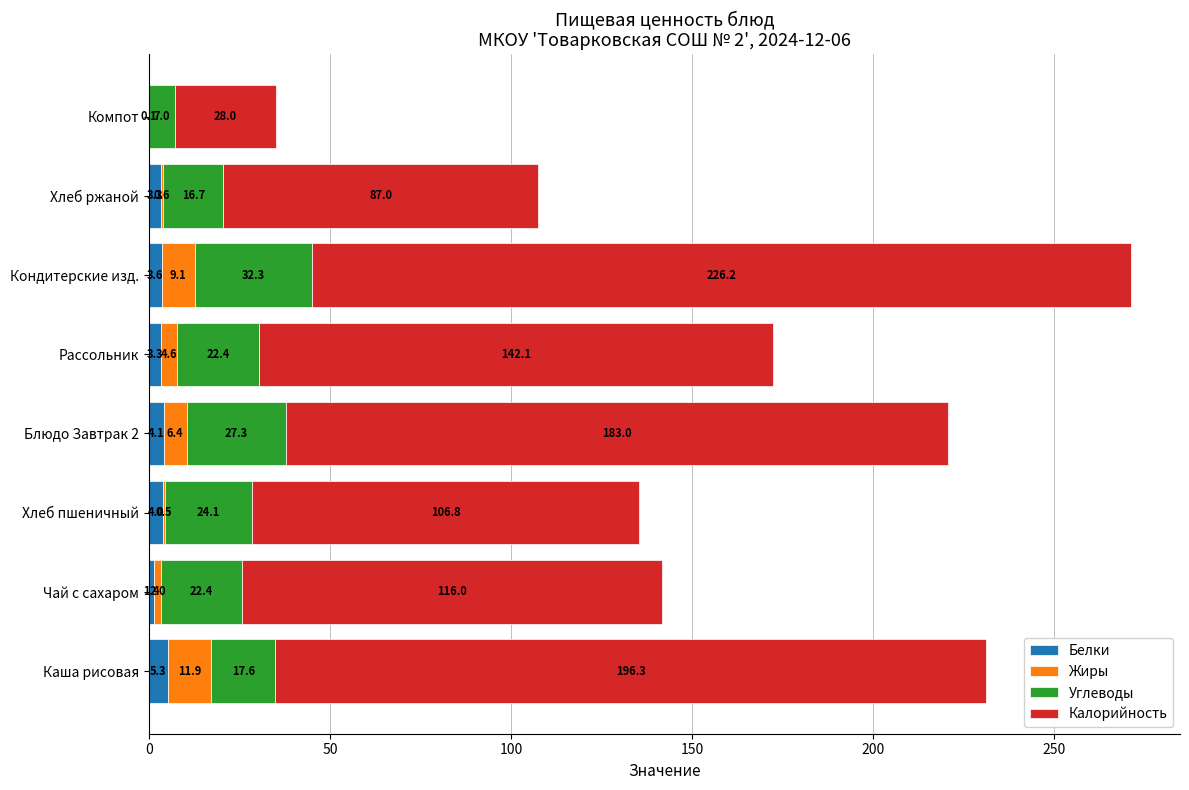

What is the highest value of the Белки series?

5.3